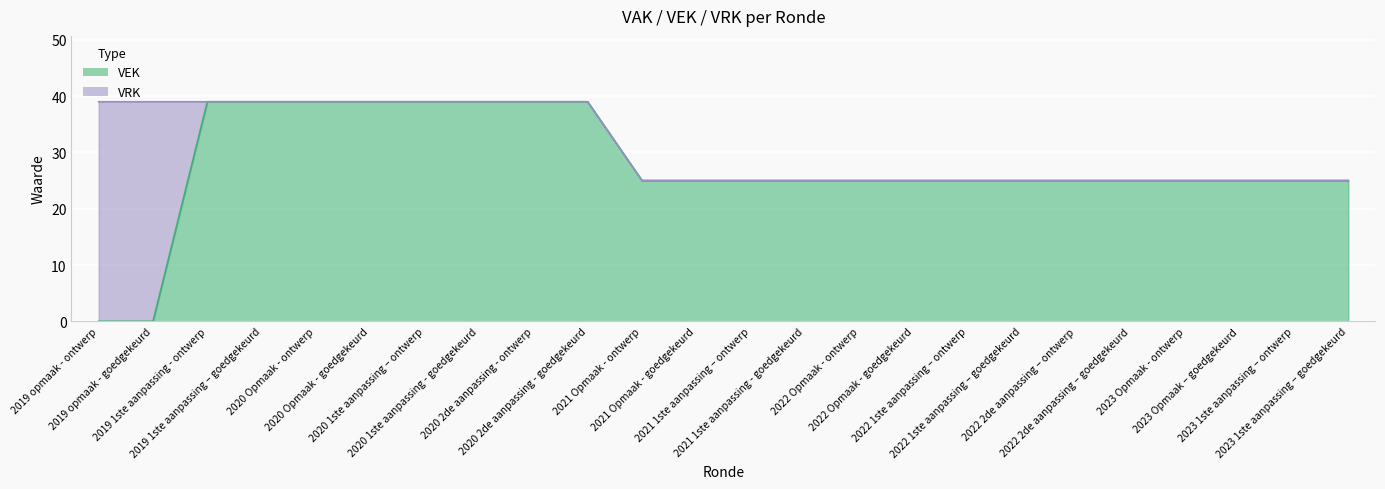

At which category does the chart reach its peak across all series?

2019 1ste aanpassing - ontwerp